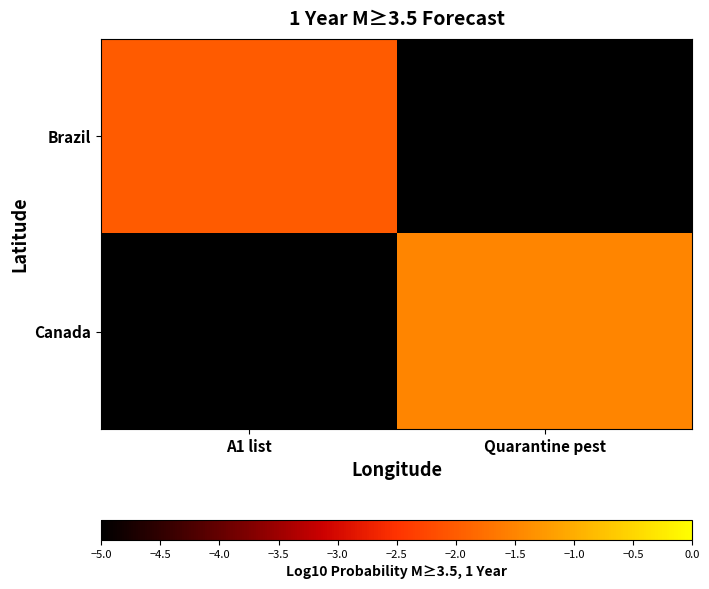

Which label corresponds to the largest value in the chart?

Quarantine pest